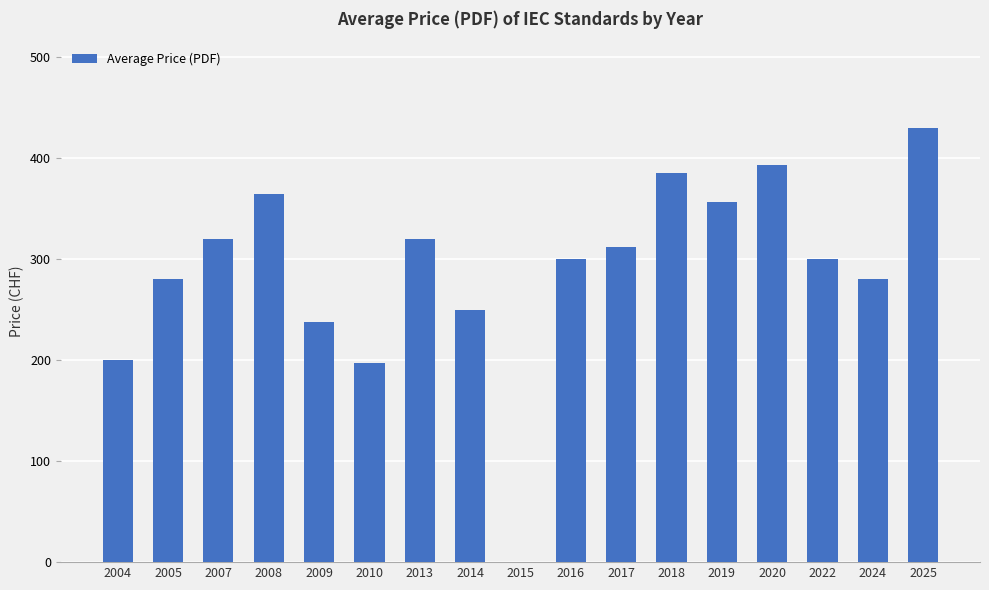

Approximately how many times larger is the value at 2004 compared to 2024?

0.7